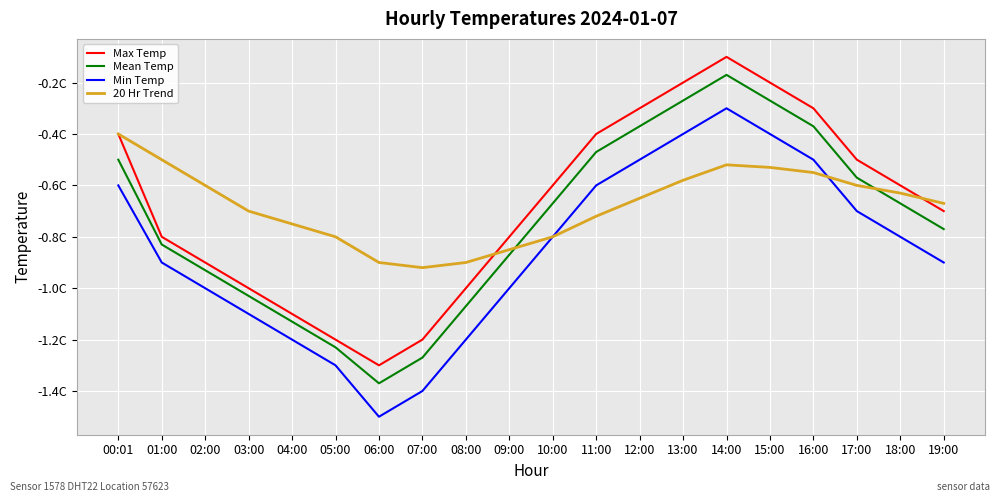

What are all the series names shown in the legend?

Max Temp, Mean Temp, Min Temp, 20 Hr Trend